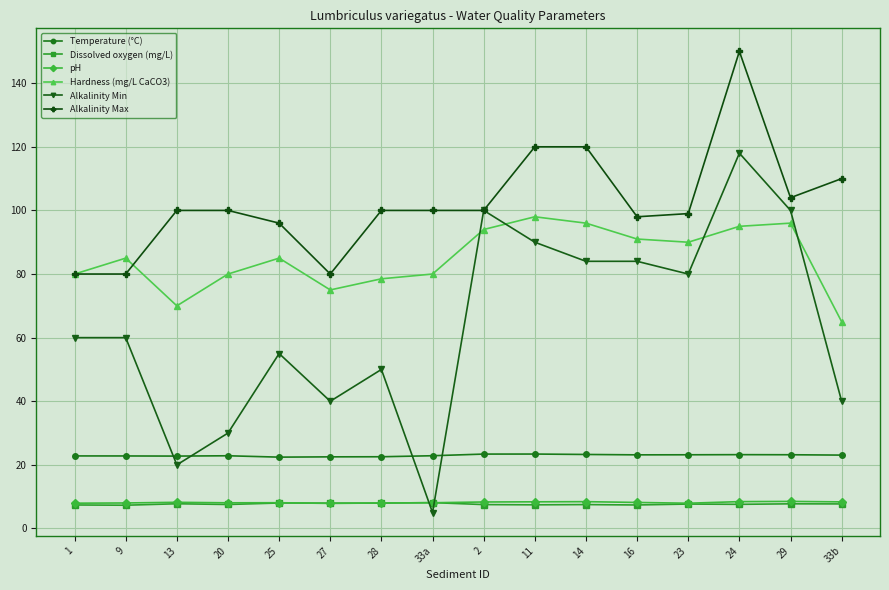

Is this an area chart (filled region under the line)?

No